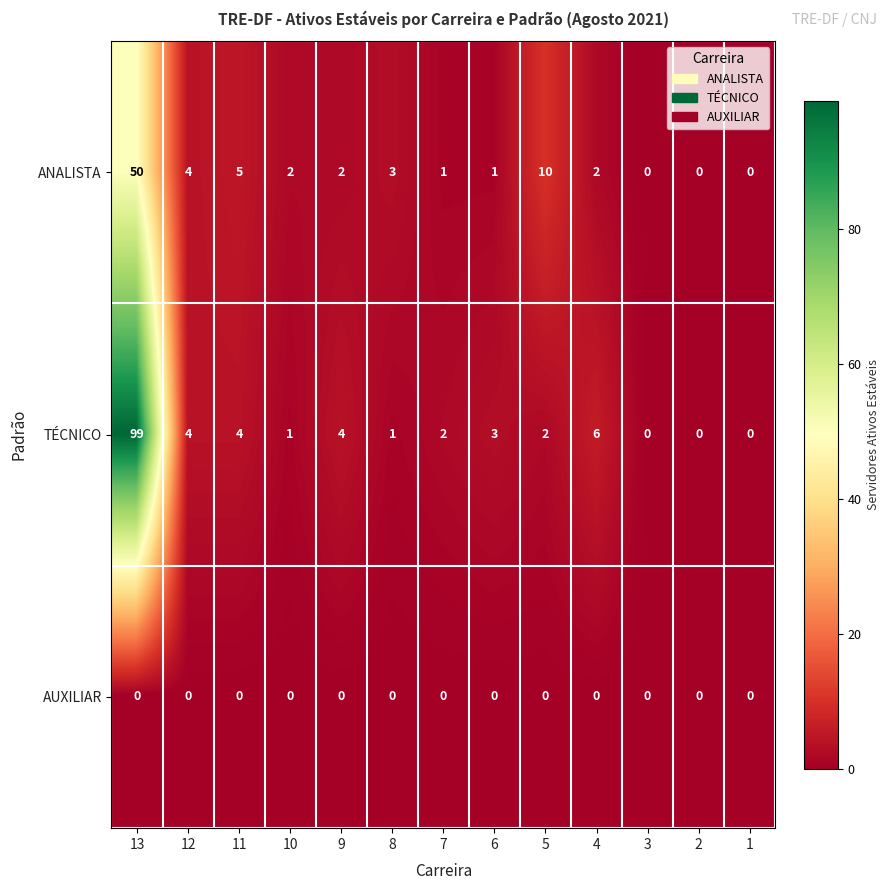

Which category has the highest value across all series?

13